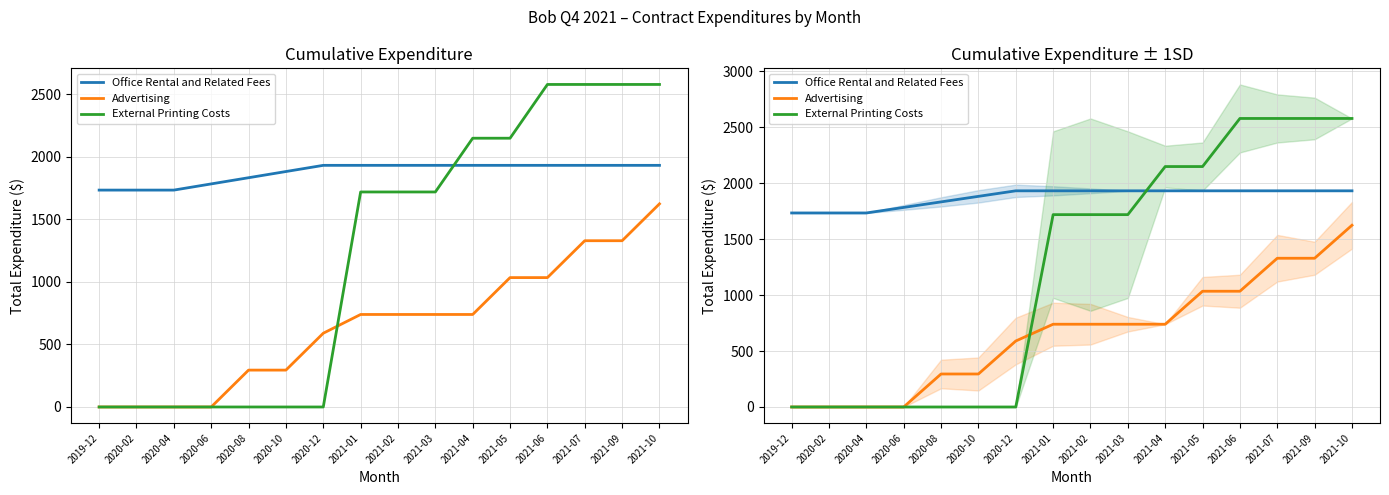

What is the total value across all series at 2021-06?

5548.0